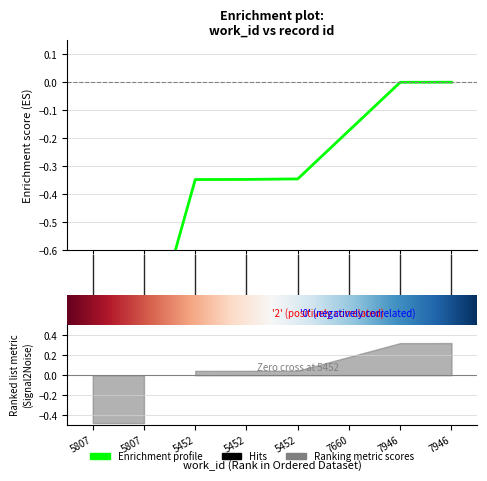

What is the label of the 8th point from the left?

7946